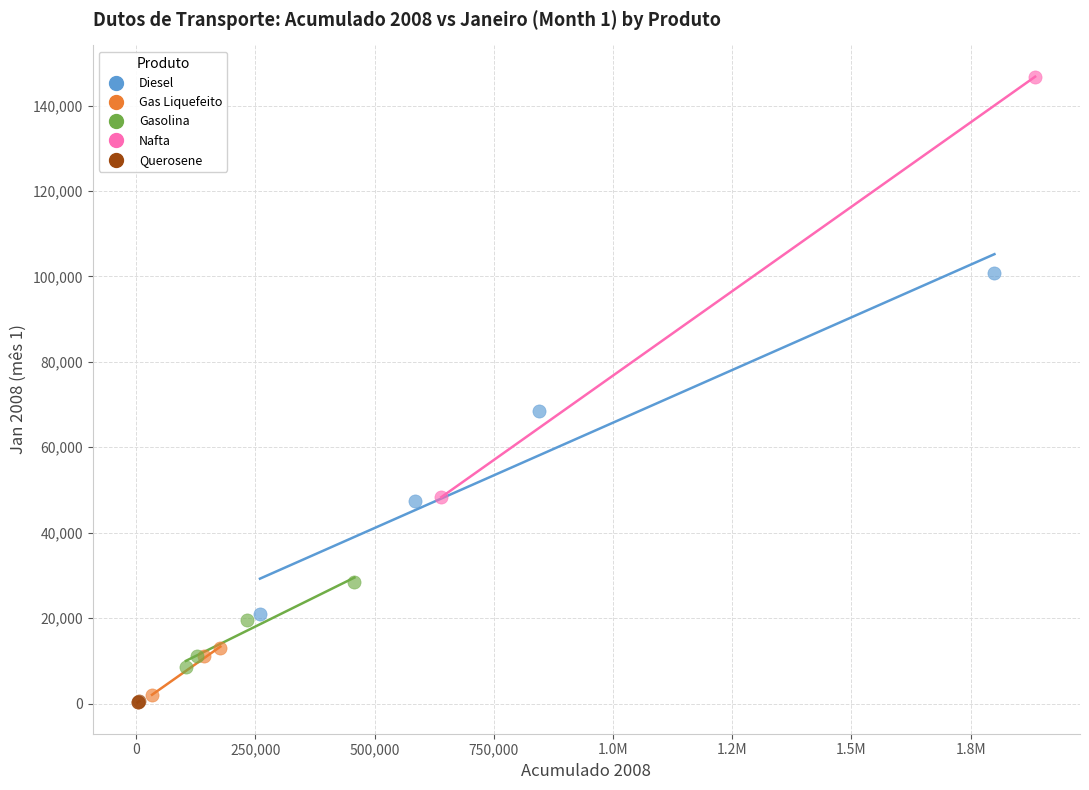

What are all the series names shown in the legend?

Diesel, Gas Liquefeito, Gasolina, Nafta, Querosene